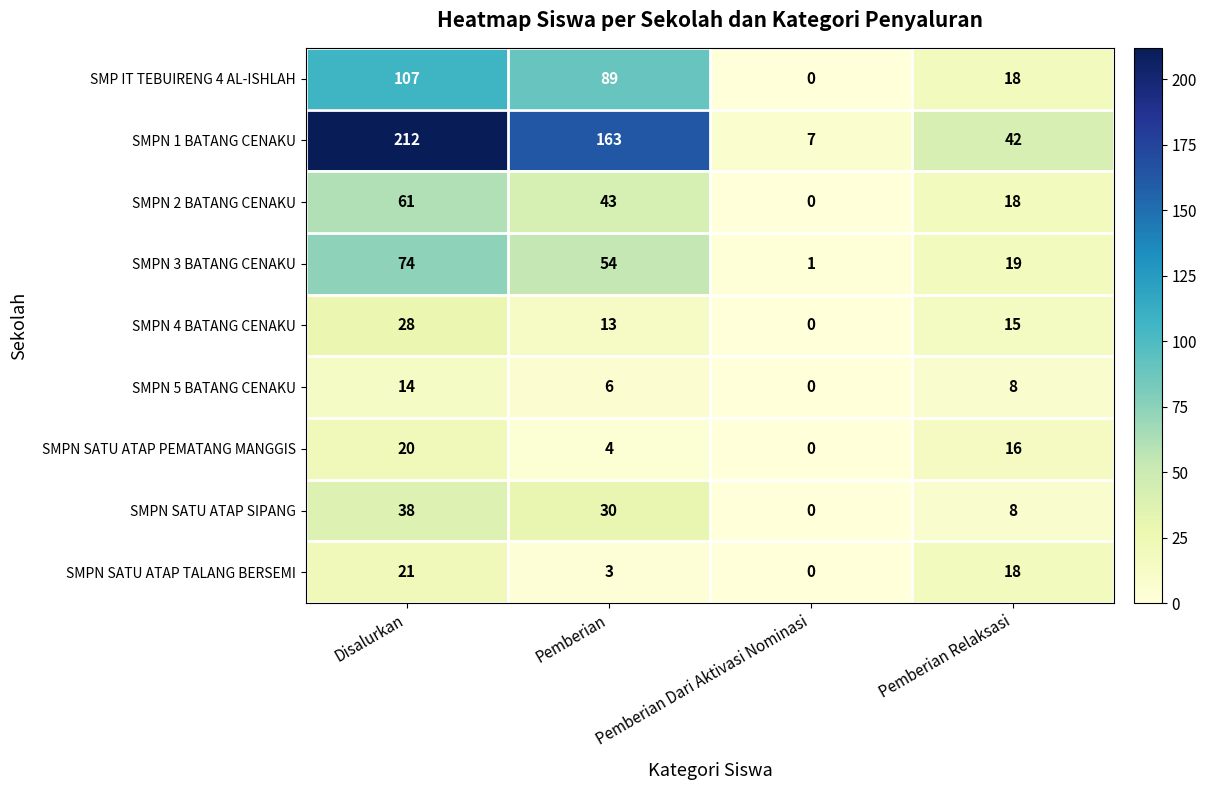

What is the difference between the highest and lowest values at Pemberian?

160